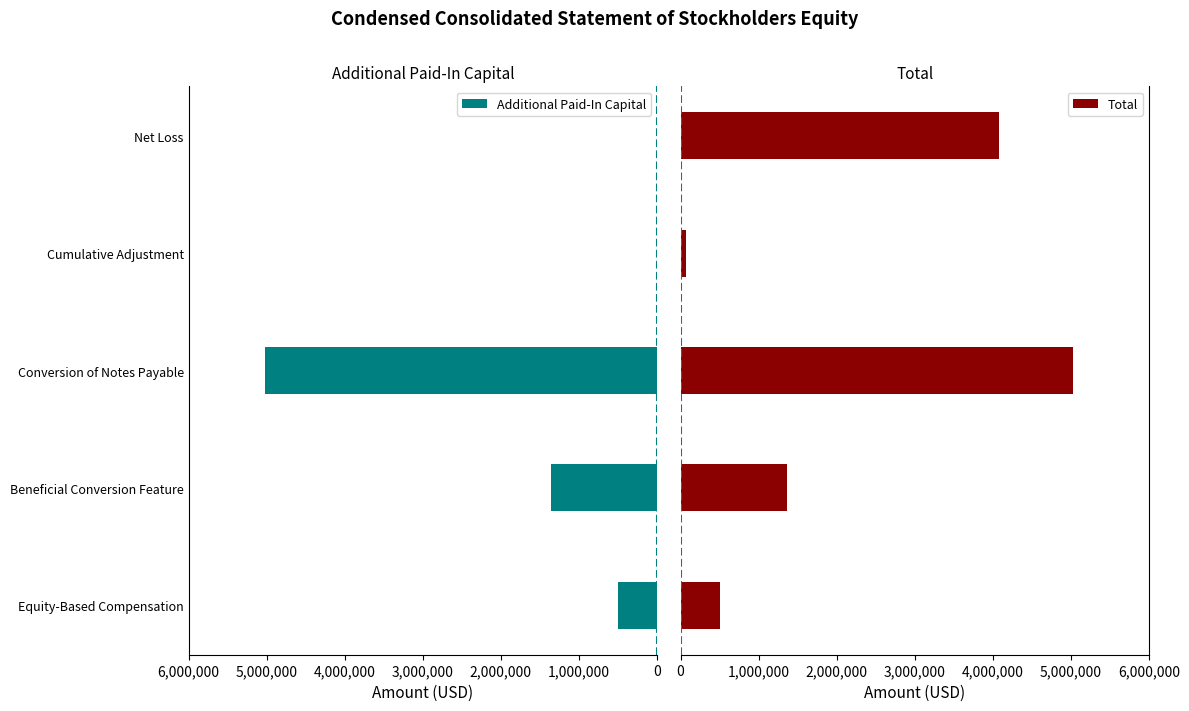

Where is Additional Paid-In Capital nearest to the value 2510743?

Beneficial Conversion Feature